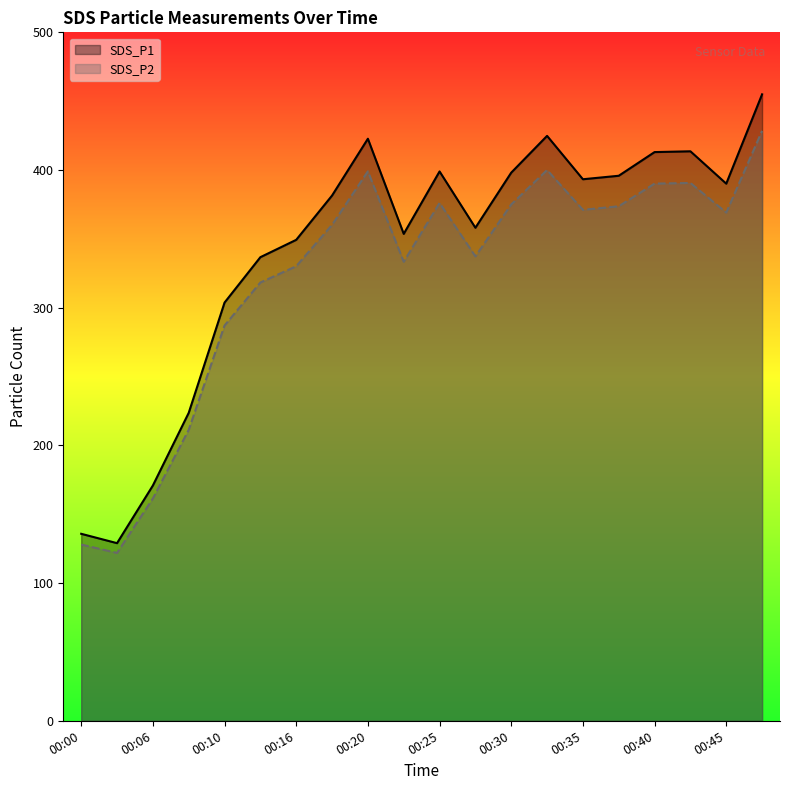

True or false: SDS_P1 and SDS_P2 cross at least once.

False